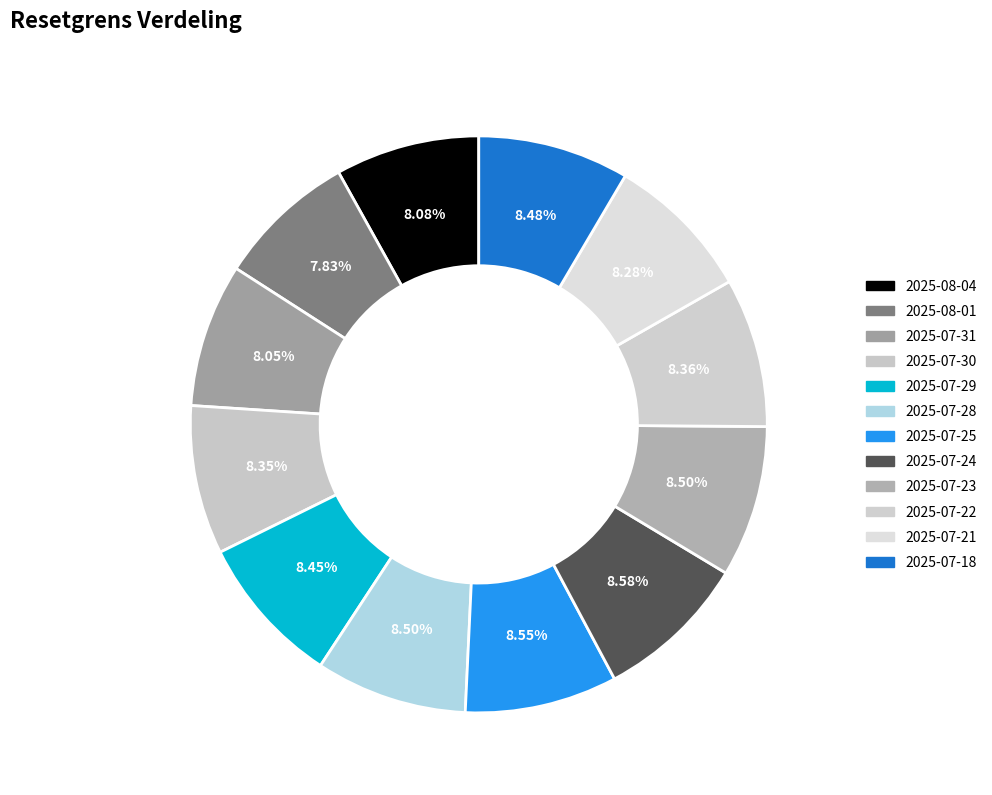

Rank the categories by value from lowest to highest.

2025-08-01, 2025-07-31, 2025-08-04, 2025-07-21, 2025-07-30, 2025-07-22, 2025-07-29, 2025-07-18, 2025-07-28, 2025-07-23, 2025-07-25, 2025-07-24